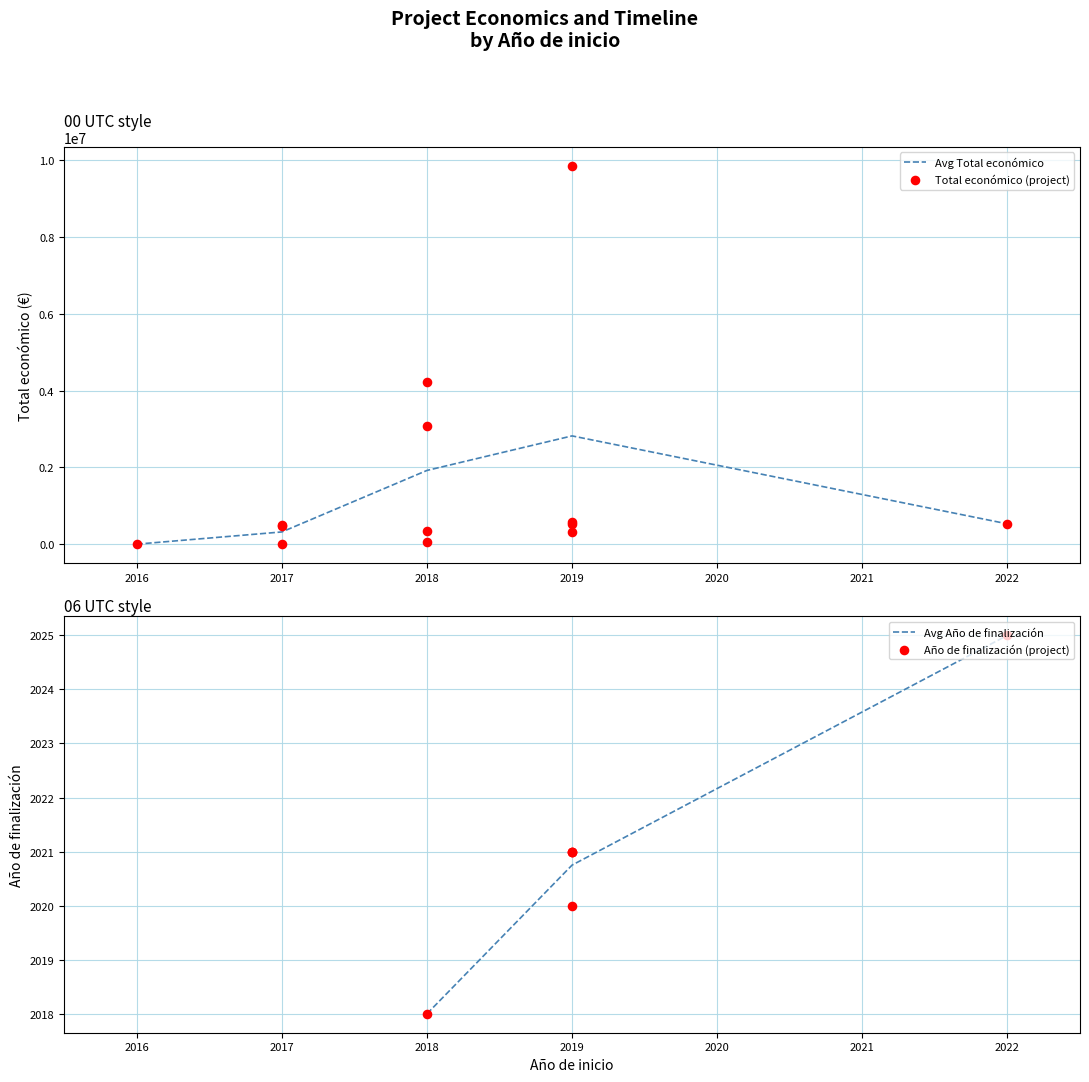

What is the change in value from 2017 to 2019?

+125913